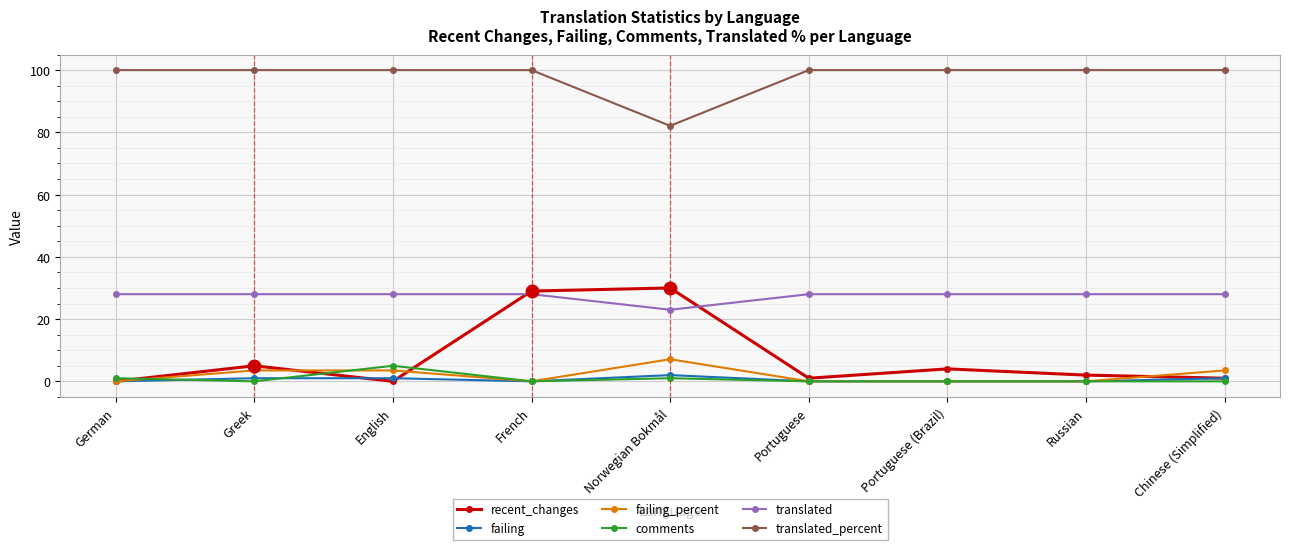

What is the greatest value displayed?

100.0